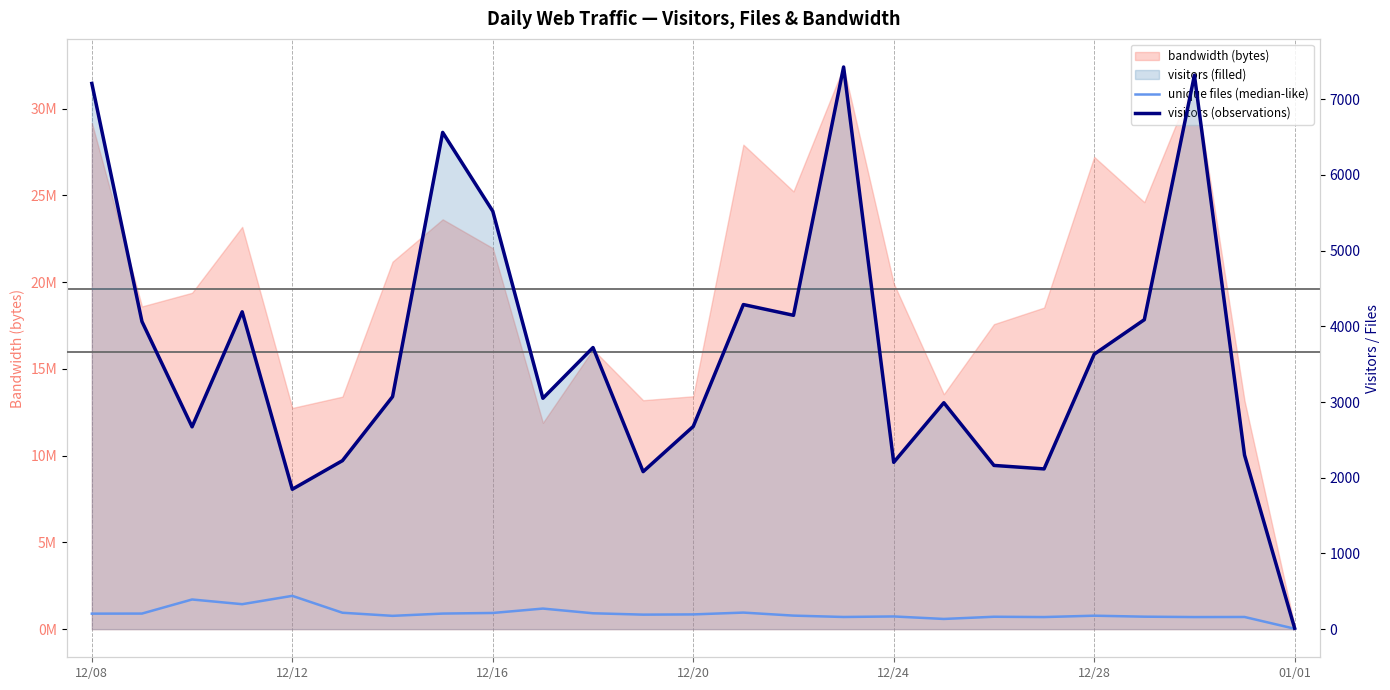

At which label is unique files (median-like) closest to 223?

13